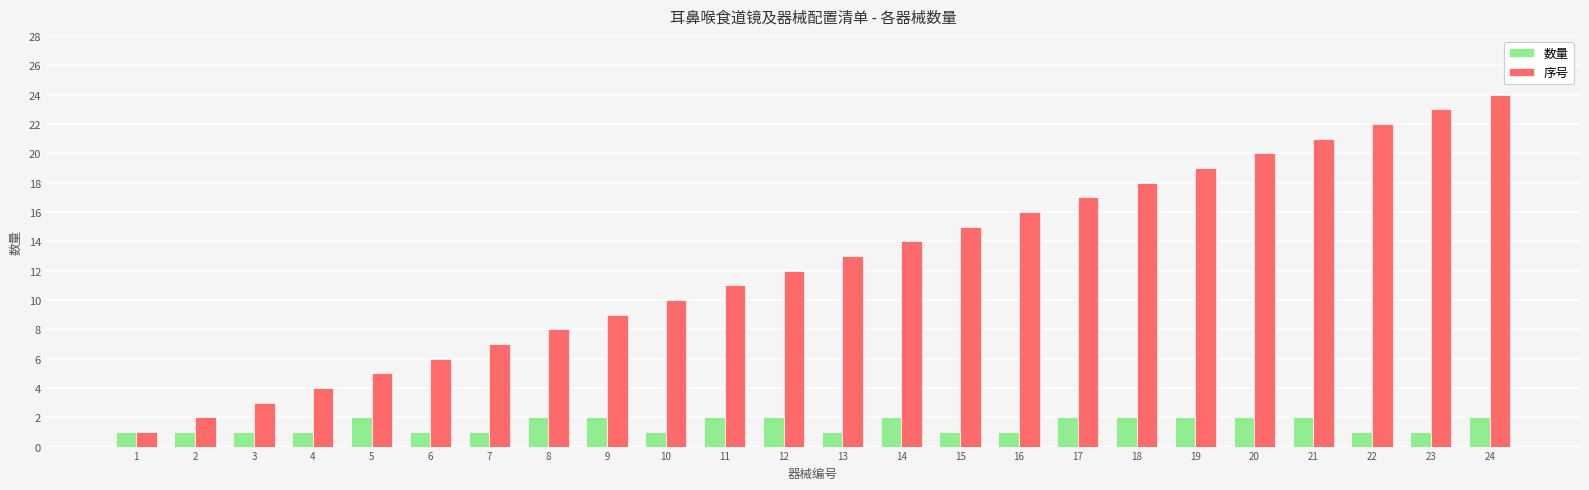

Which category has the highest value across all series?

24